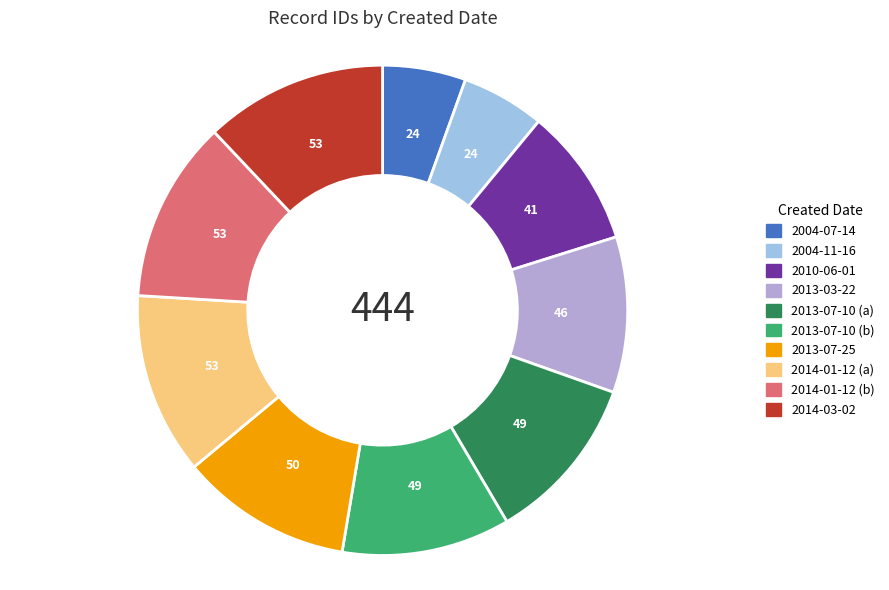

Which slice is the largest?

2014-03-02